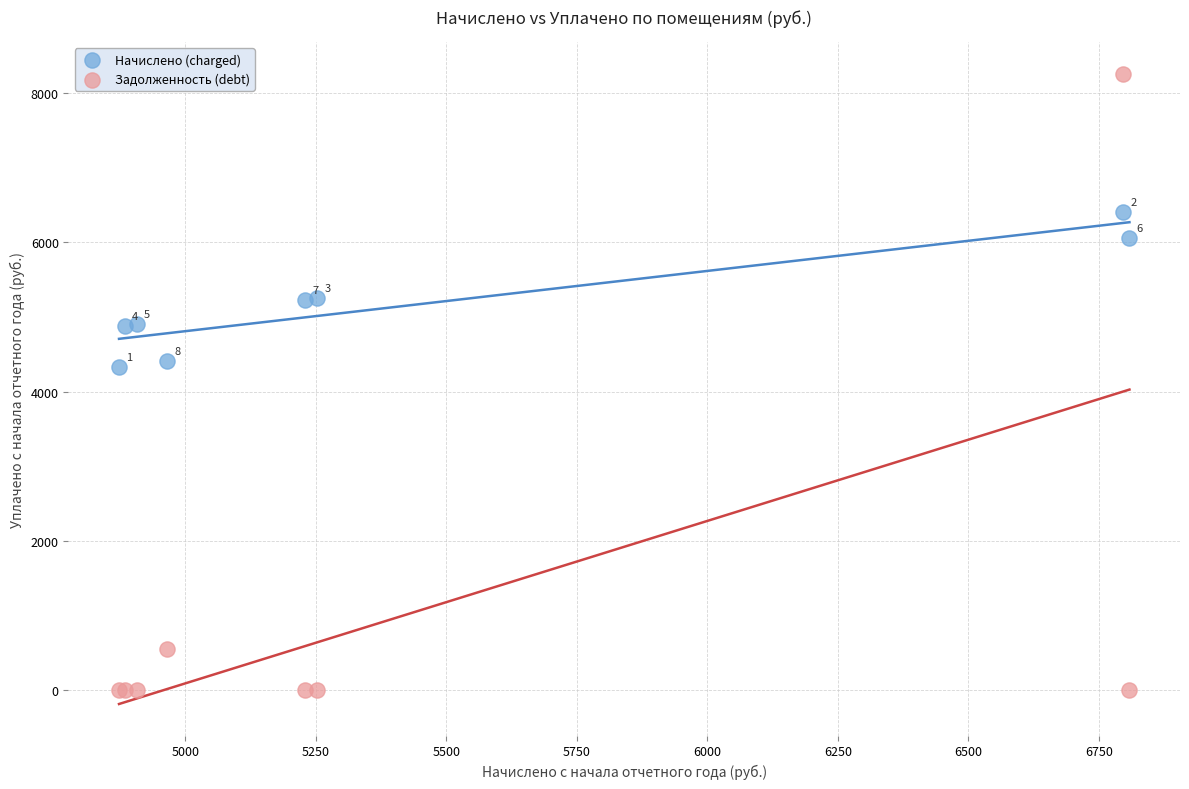

What is the X range (max minus min) for the scatter plot?

1935.4